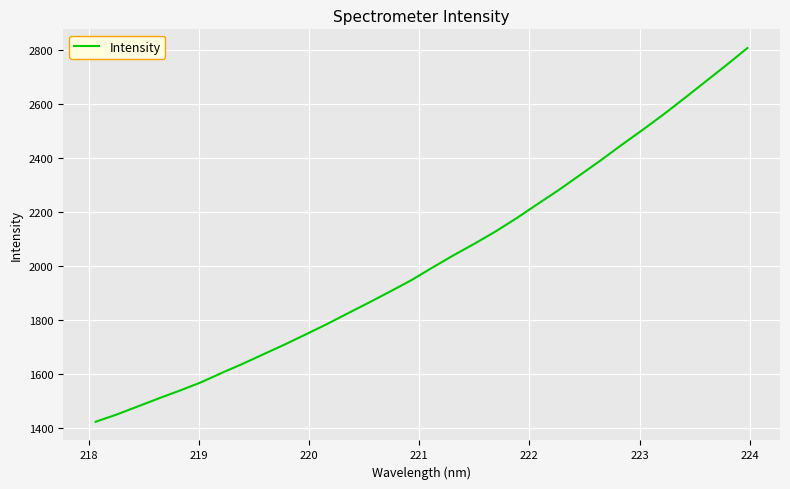

What is the minimum value shown in the chart?

1422.6